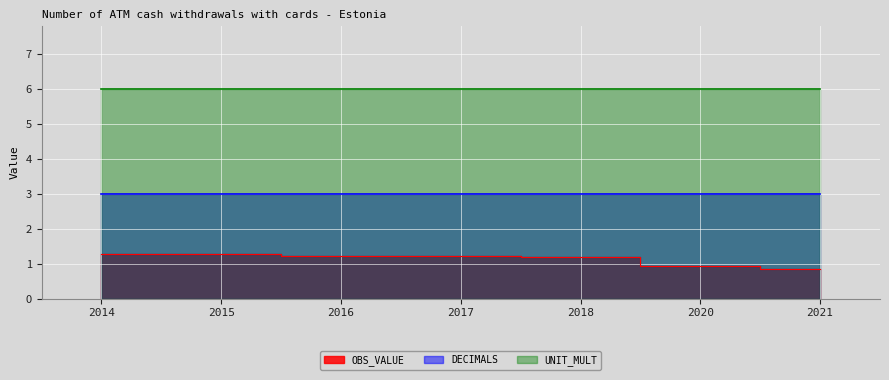

Is it true that UNIT_MULT equals 10.5 at 2017?

False